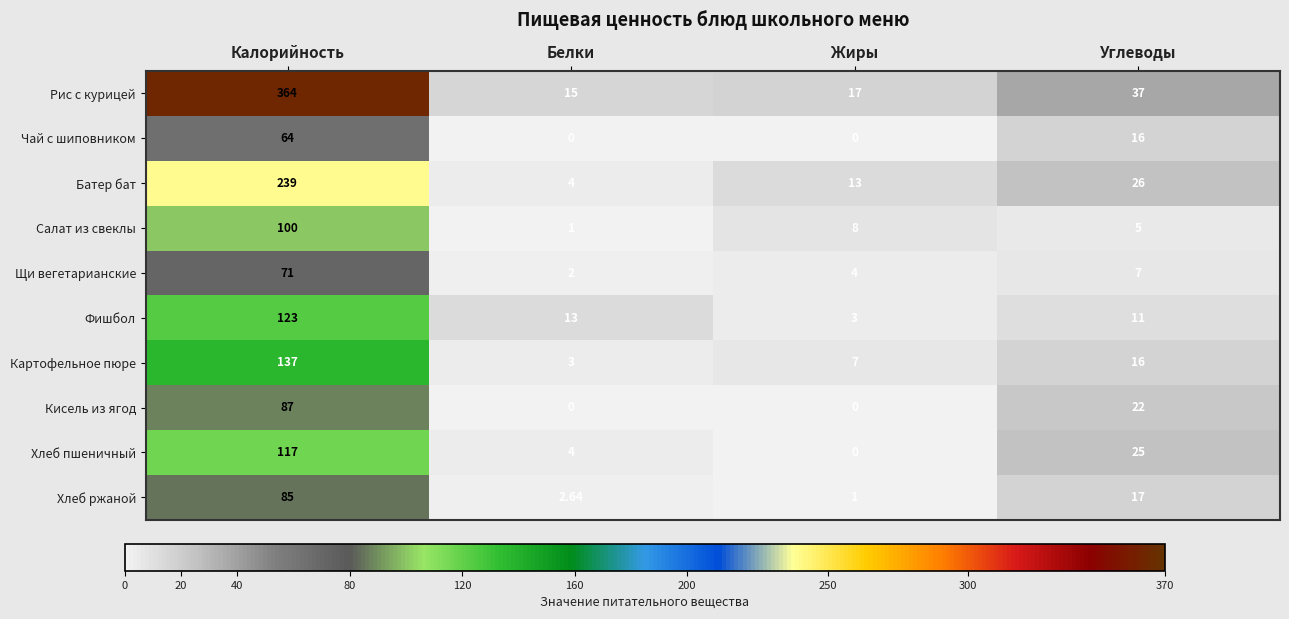

Which label corresponds to the largest value in the chart?

Калорийность